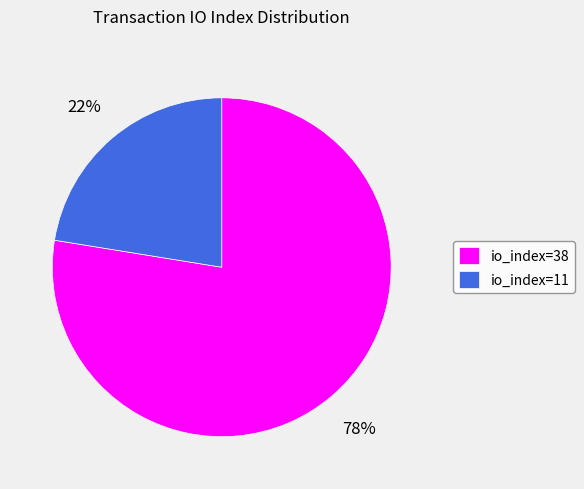

Do io_index=11 and io_index=38 together represent more than half of the pie?

Yes